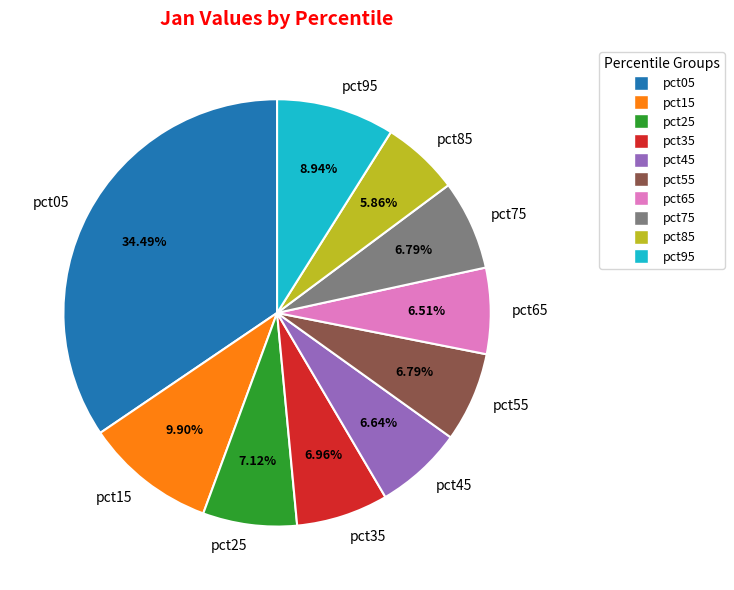

Is the sum of pct15 and pct75 greater than half?

No